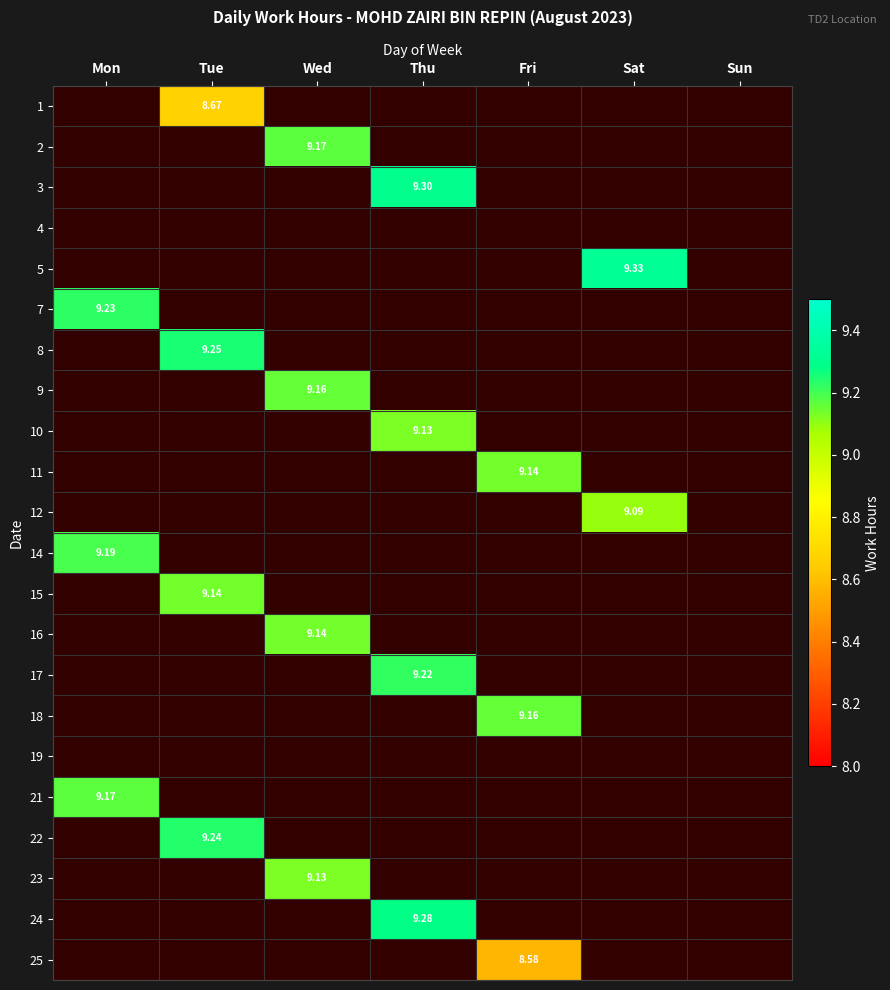

Between Thu and Fri, which is larger?

Thu